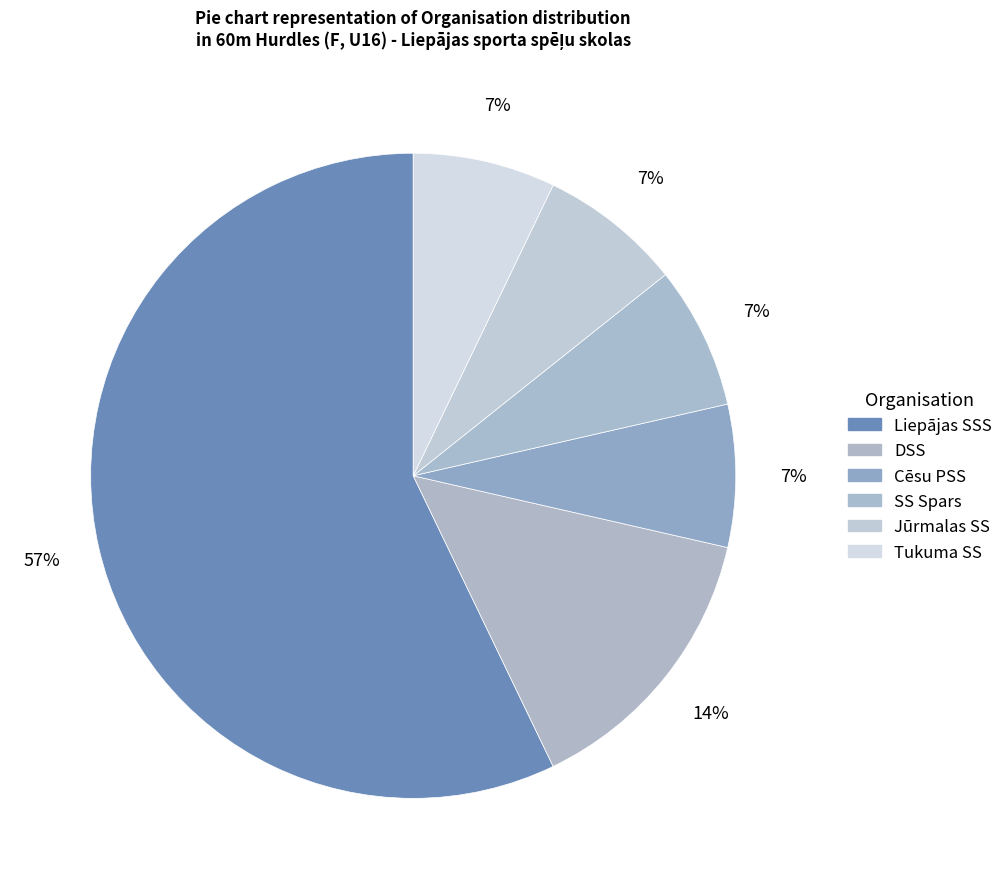

True or false: Jūrmalas SS accounts for 7% of the total.

True